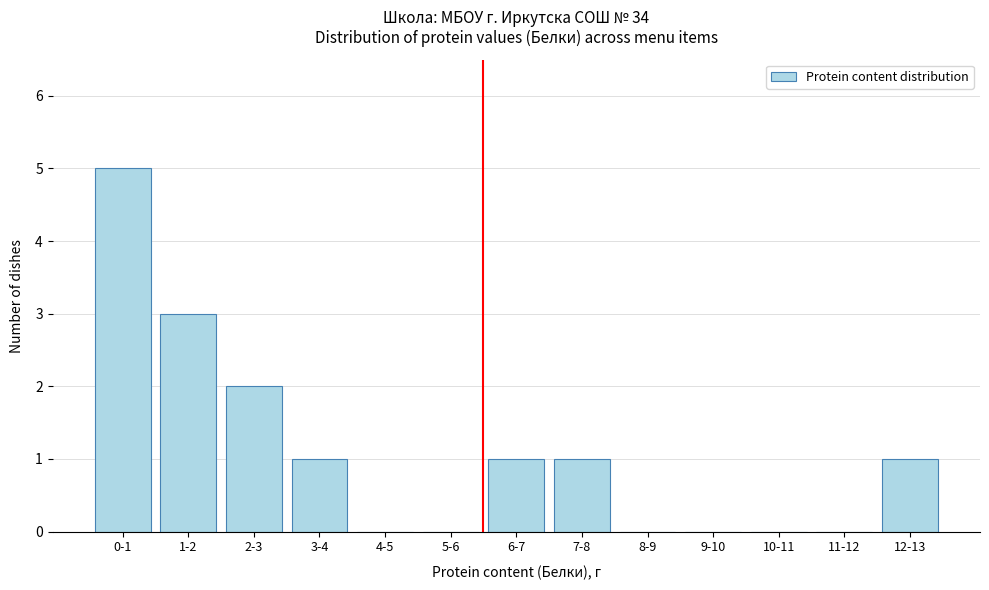

Reading left to right, extract all data points from this chart.

0-1=5	1-2=3	2-3=2	3-4=1	4-5=0	5-6=0	6-7=1	7-8=1	8-9=0	9-10=0	10-11=0	11-12=0	12-13=1